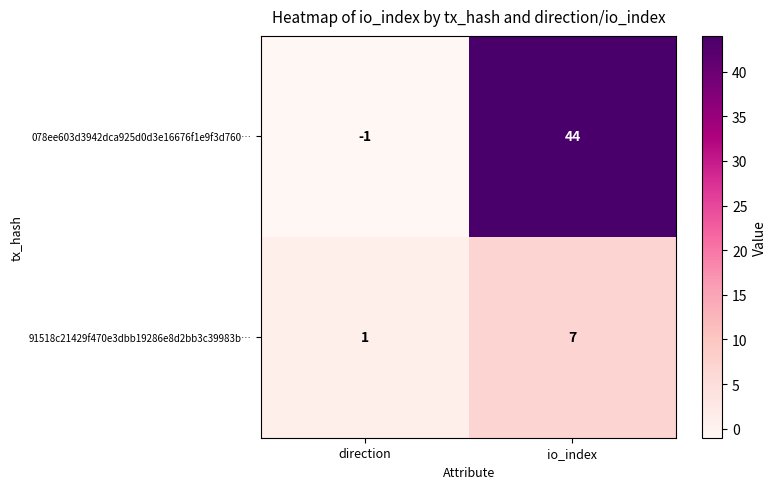

Rank the series at direction from highest to lowest value.

91518c21429f470e3dbb19286e8d2bb3c39983b…, 078ee603d3942dca925d0d3e16676f1e9f3d760…